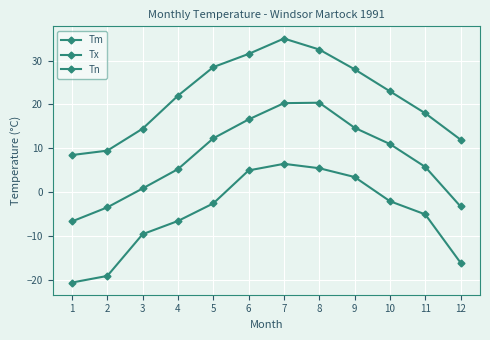

How many lines are shown in the chart?

3